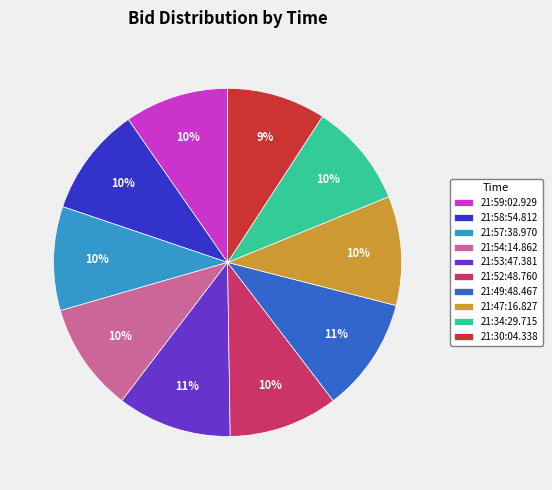

Is there any slice that represents more than half of the pie?

No